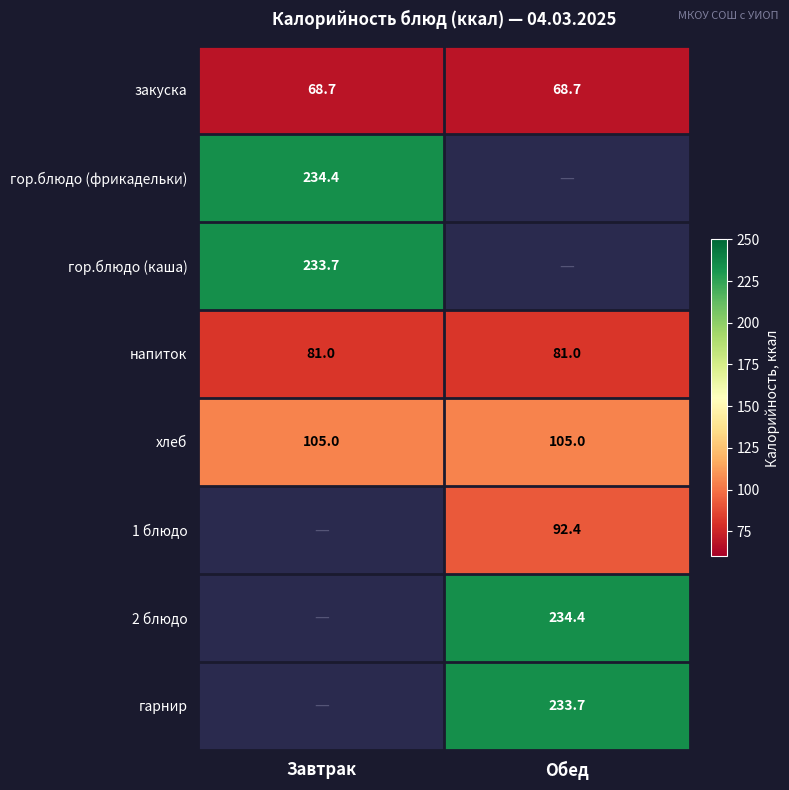

At which category does the chart reach its peak across all series?

Завтрак